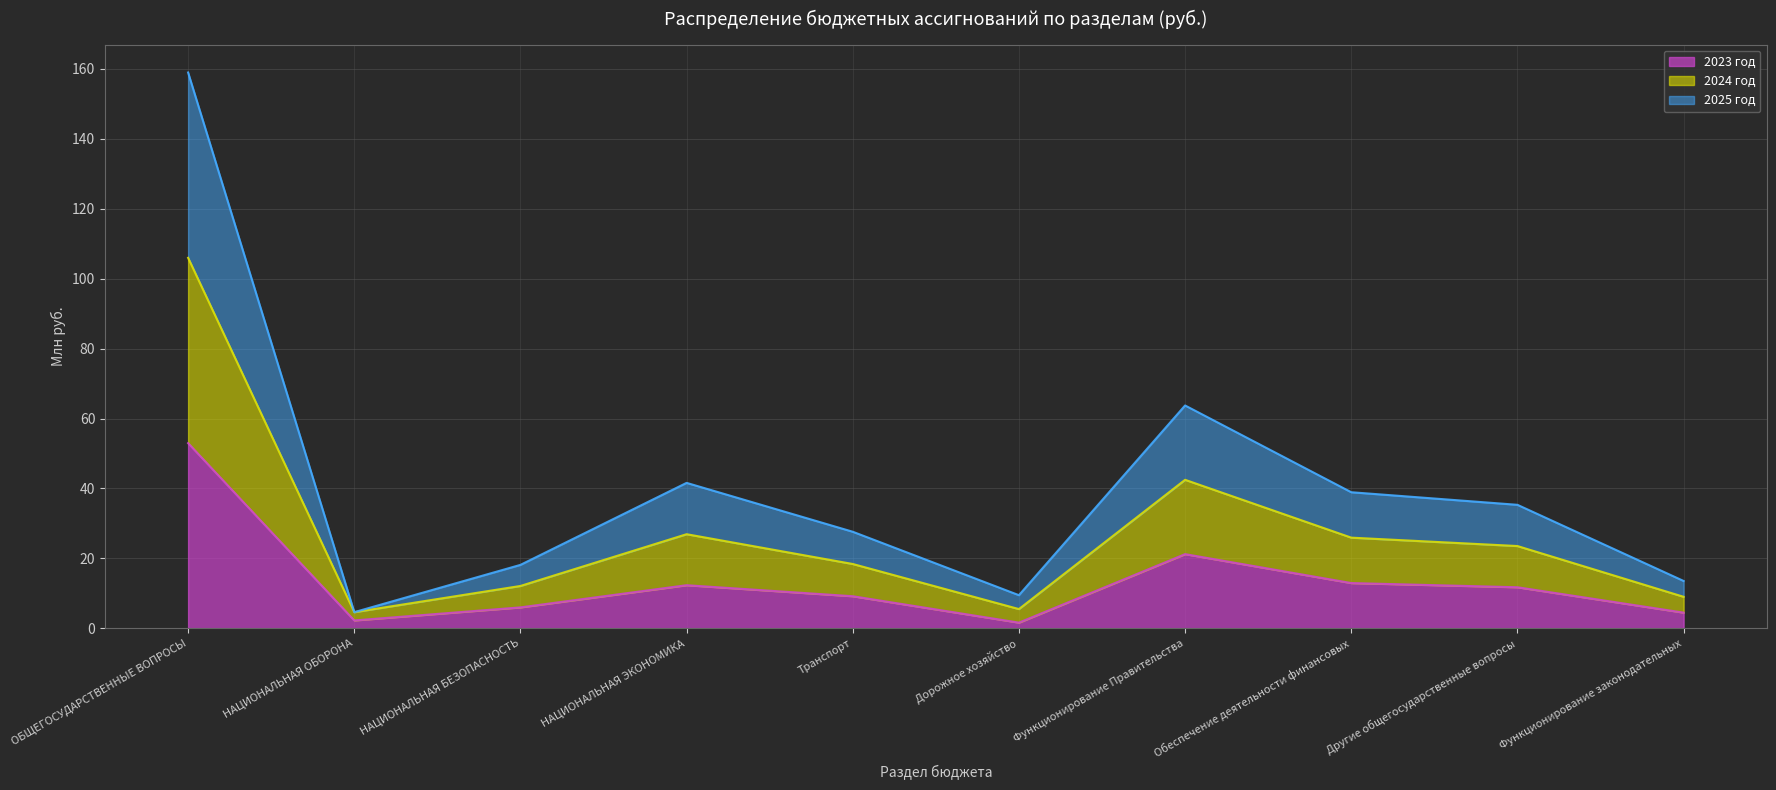

In 2023 год, how many points are higher than both neighbors (excluding endpoints)?

2